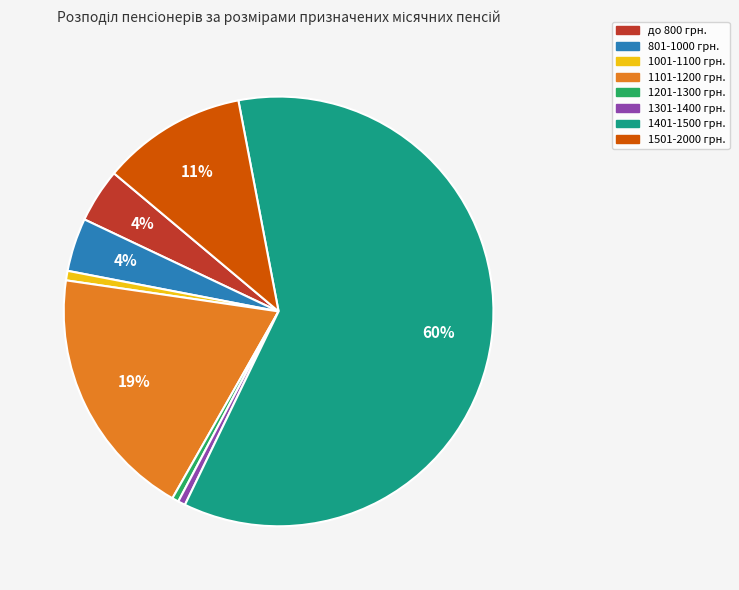

To the nearest percent, what is the average slice percentage?

12%